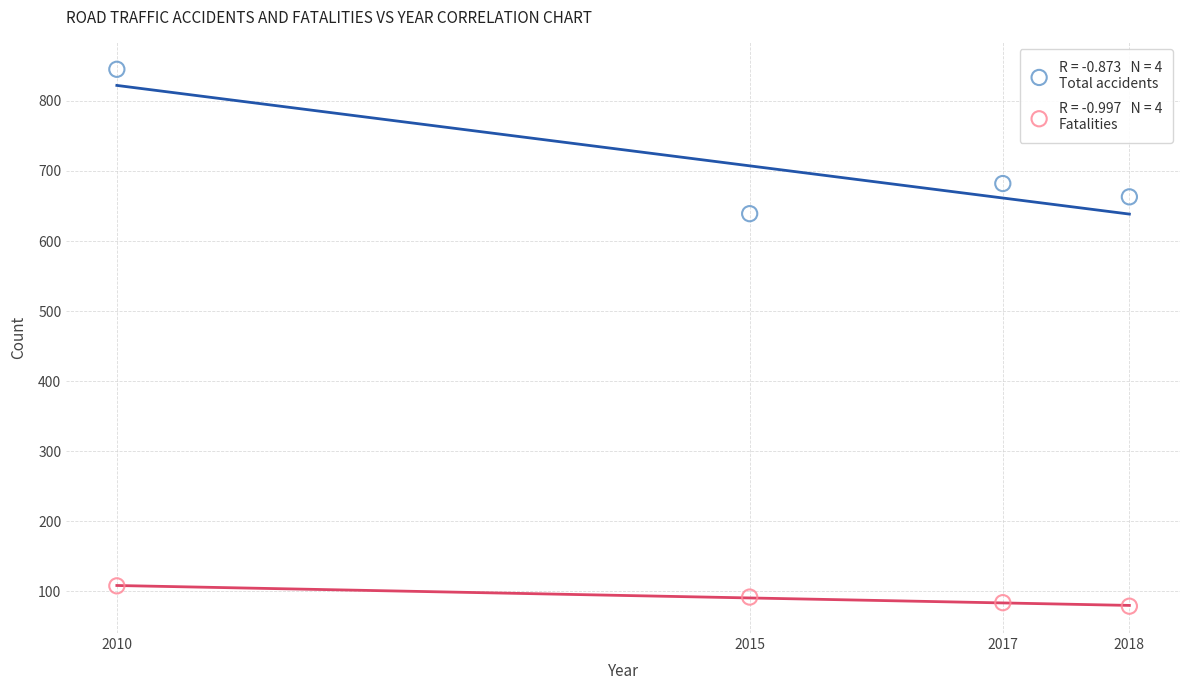

Across all data points, what is the average Y value?

399